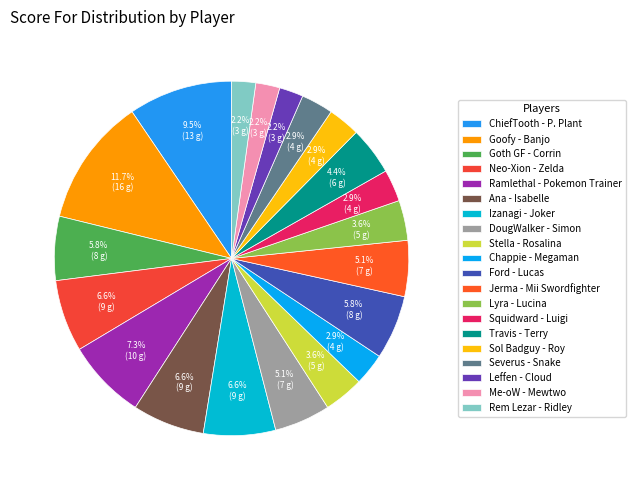

To the nearest percent, what is the average slice percentage?

5%